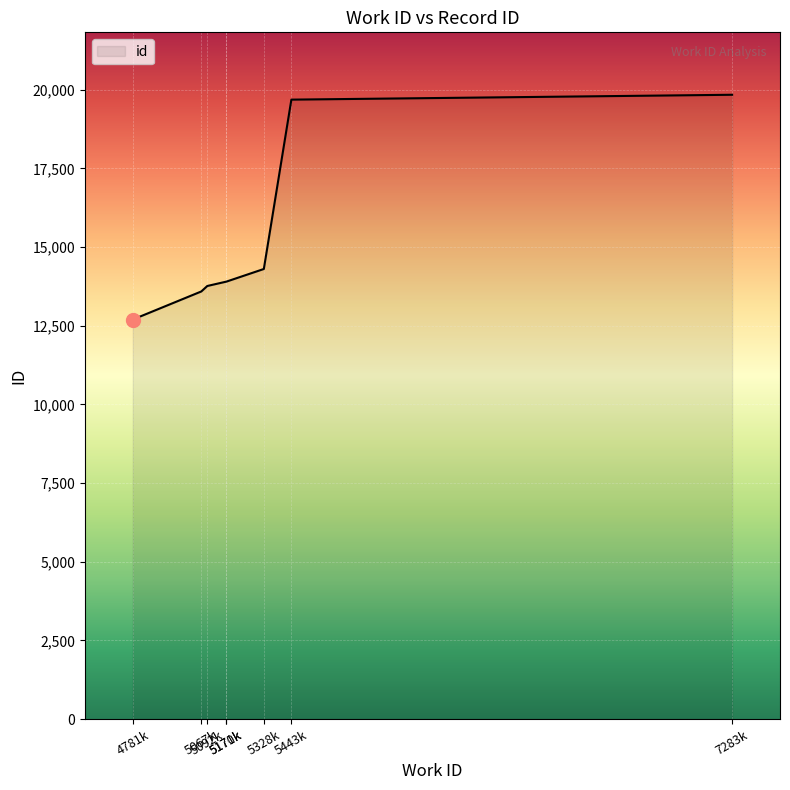

What is the difference between the second highest and minimum values?

6988